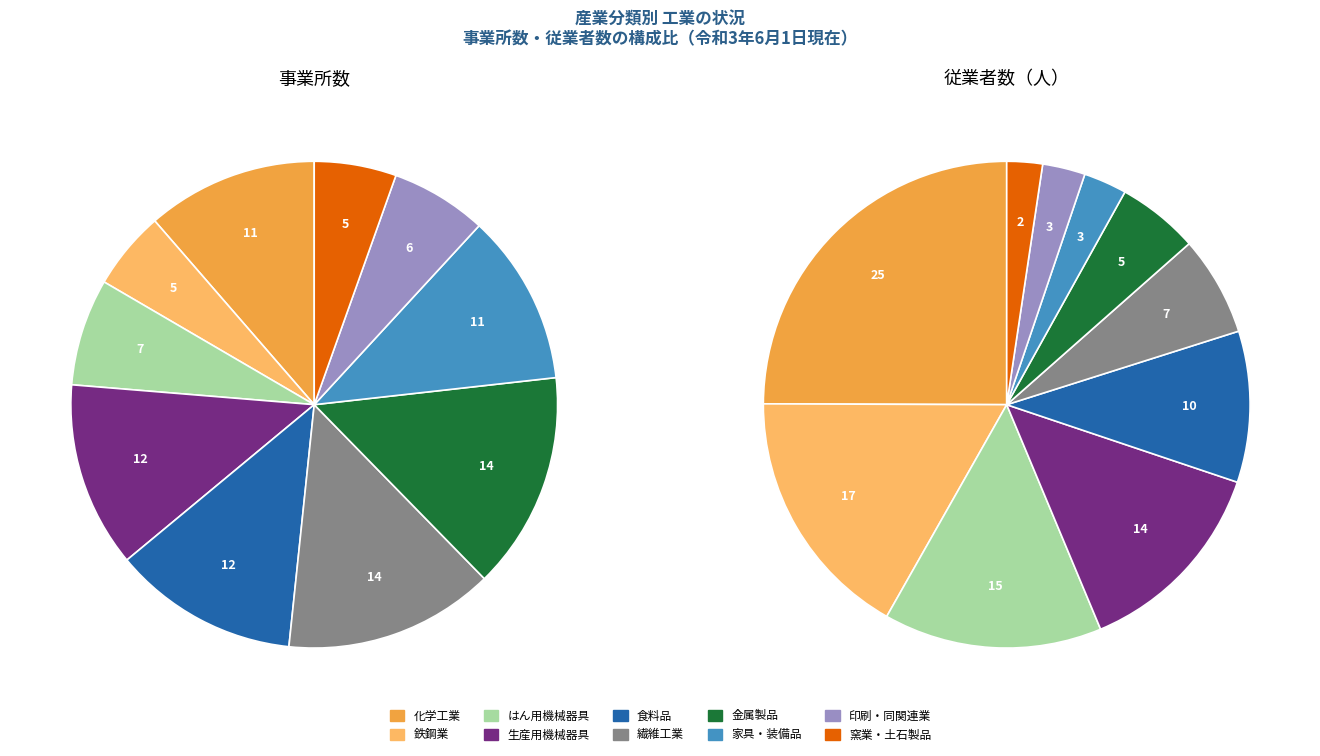

What is the largest slice in the pie chart?

化学工業